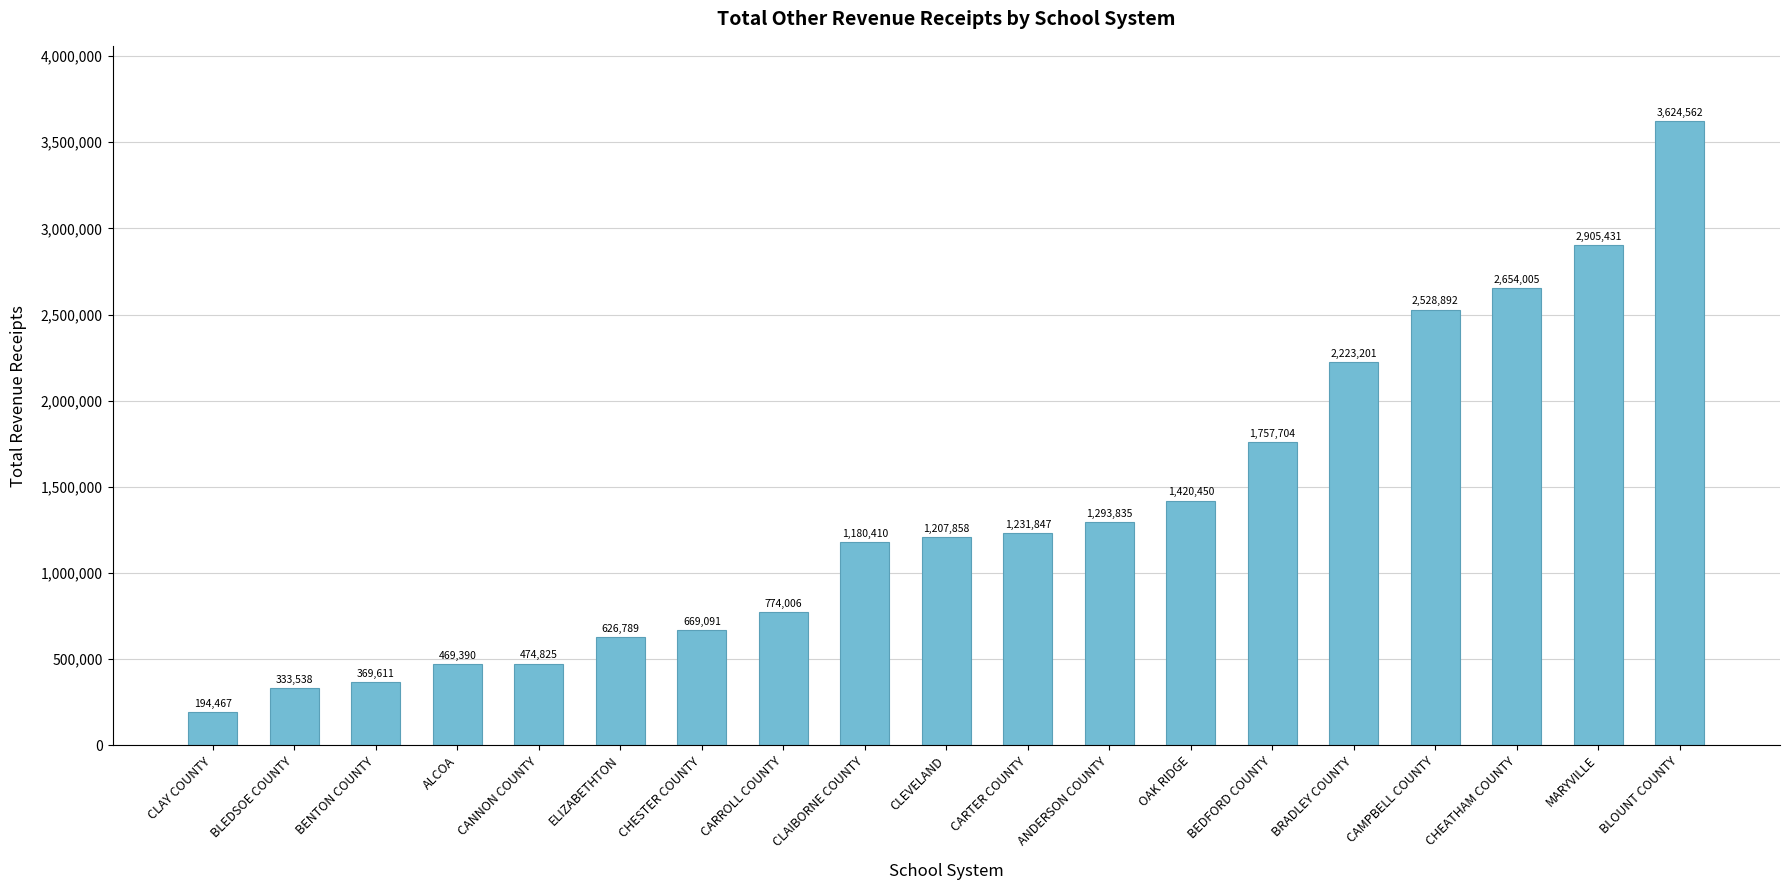

What is the change in value from OAK RIDGE to MARYVILLE?

+1484981